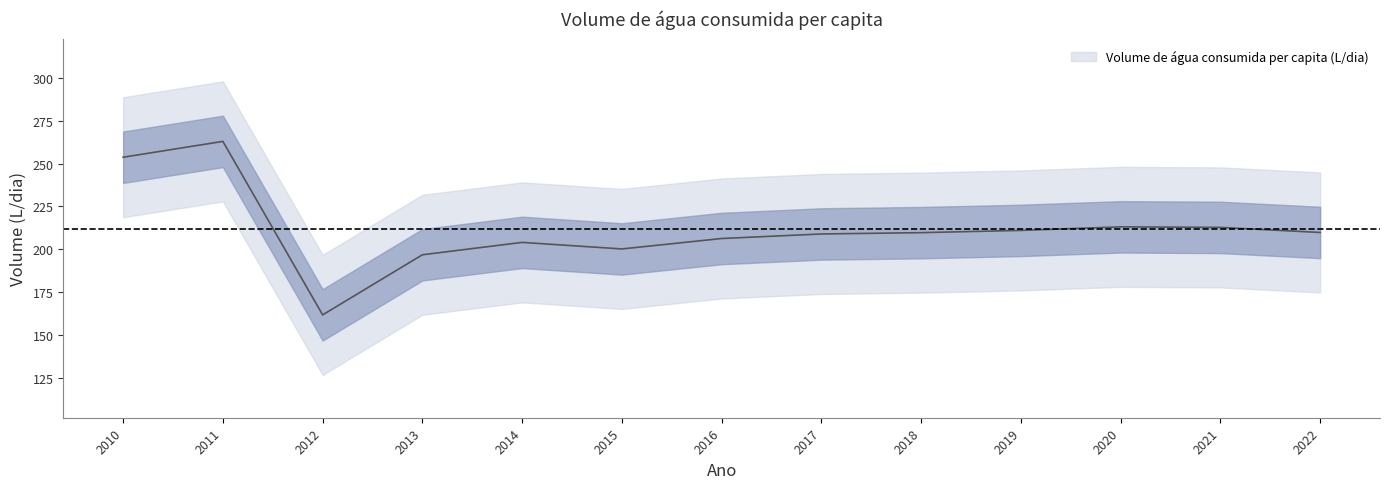

Rank the categories by value from lowest to highest.

2012, 2013, 2015, 2014, 2016, 2017, 2018, 2022, 2019, 2021, 2020, 2010, 2011